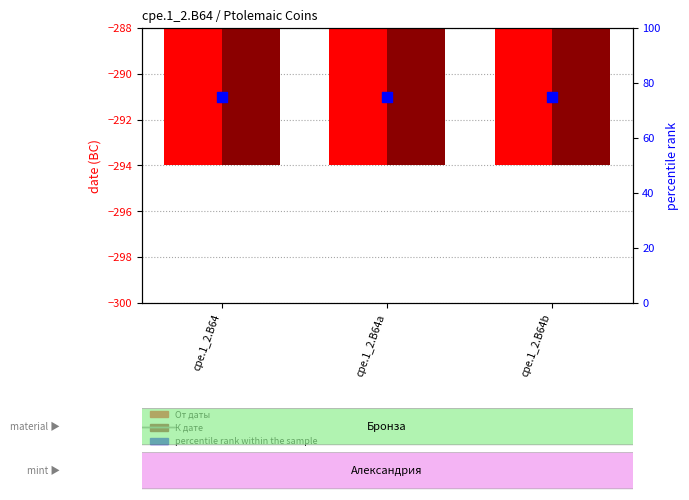

Is the value of percentile rank within the sample at cpe.1_2.B64b greater than the value of К дате at cpe.1_2.B64a?

Yes